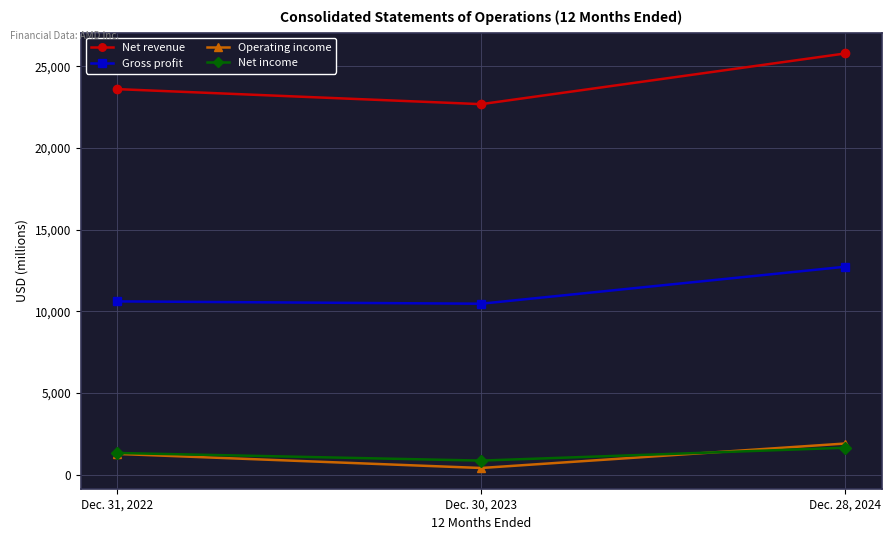

What is the value of the Net income point at the 3rd from the left?

1641